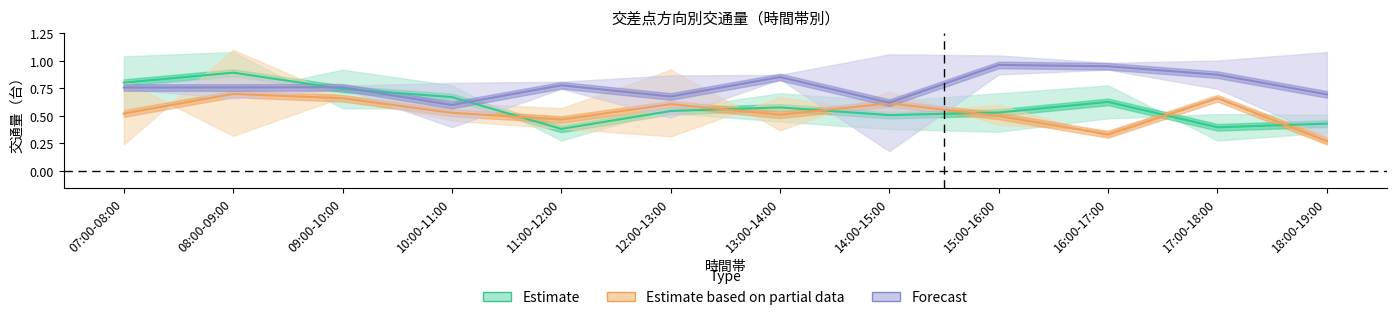

The value of Forecast at 08:00-09:00 is 1.2. True or false?

False